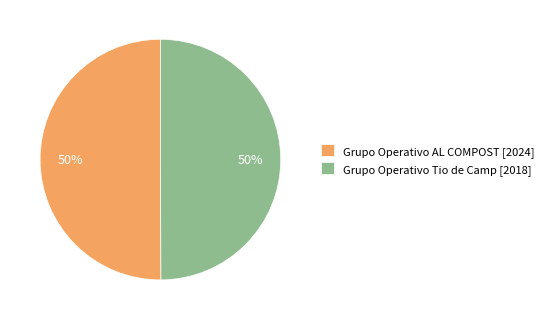

Do Grupo Operativo Tio de Camp and Grupo Operativo AL COMPOST together represent more than half of the pie?

Yes